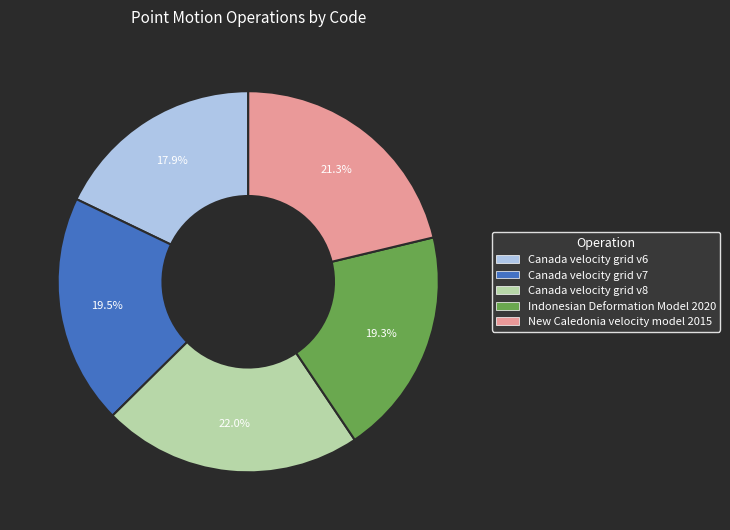

Does Indonesian Deformation Model 2020 account for over 50% of the chart?

No